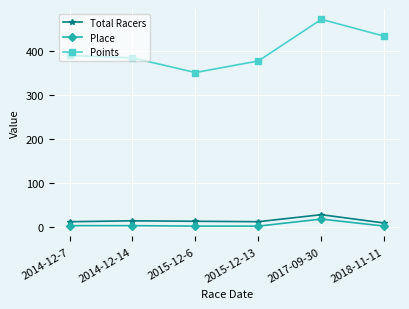

True or false: Total Racers and Place intersect in this chart.

False